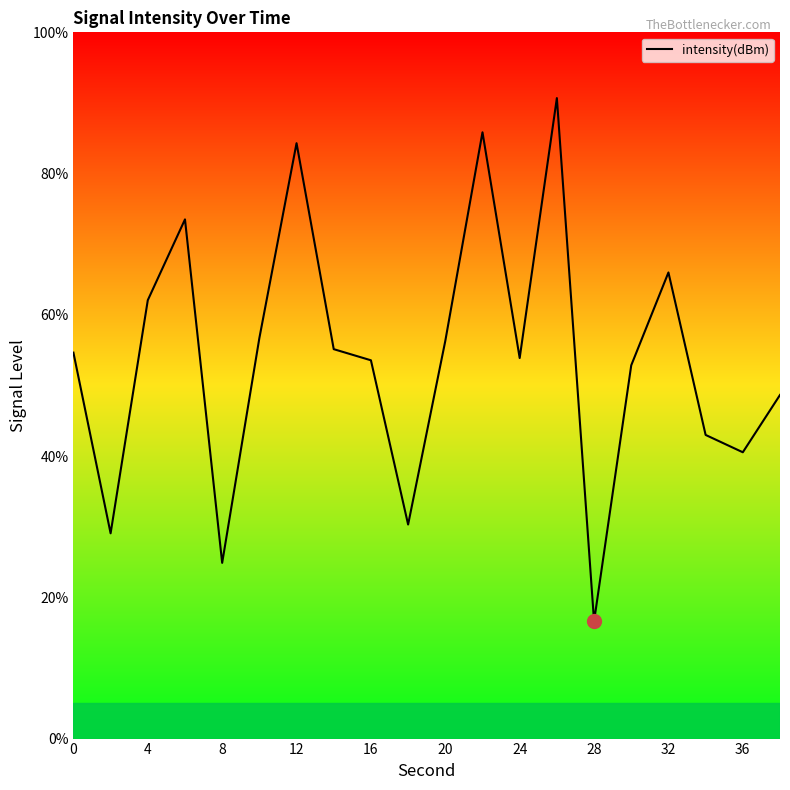

What is the maximum value shown in the chart?

90.7